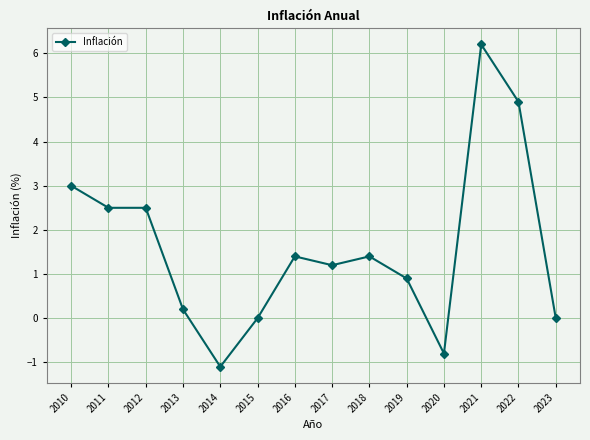

True or false: there are more than 0 points higher than both neighbors.

True